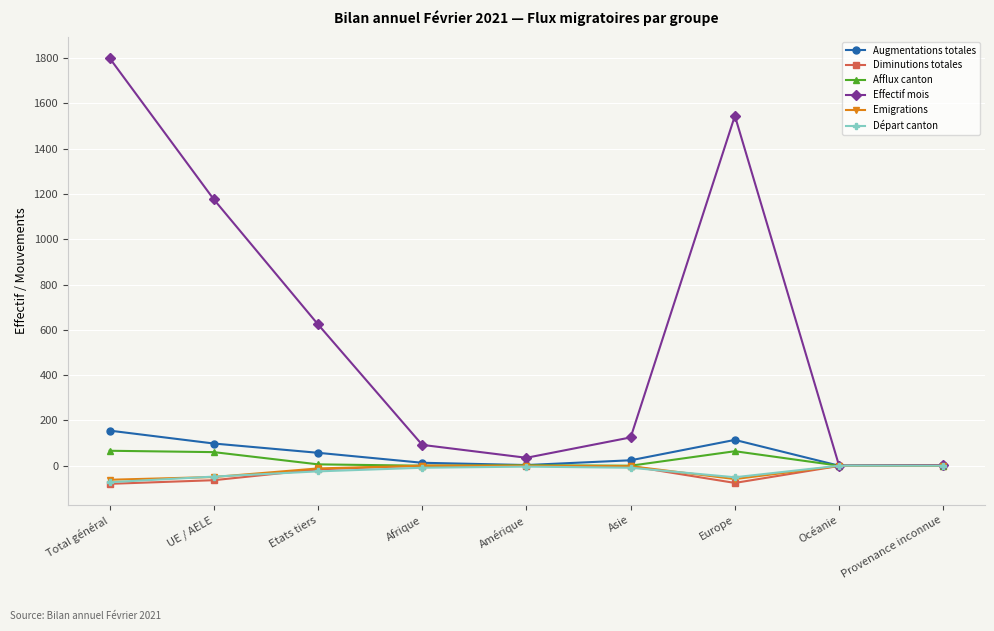

What is the difference between the Augmentations totales values at Afrique and Etats tiers?

44